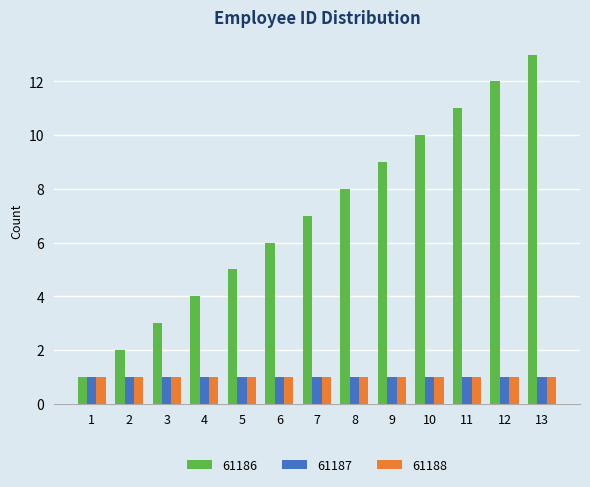

Read the 61188 value at 2.

1